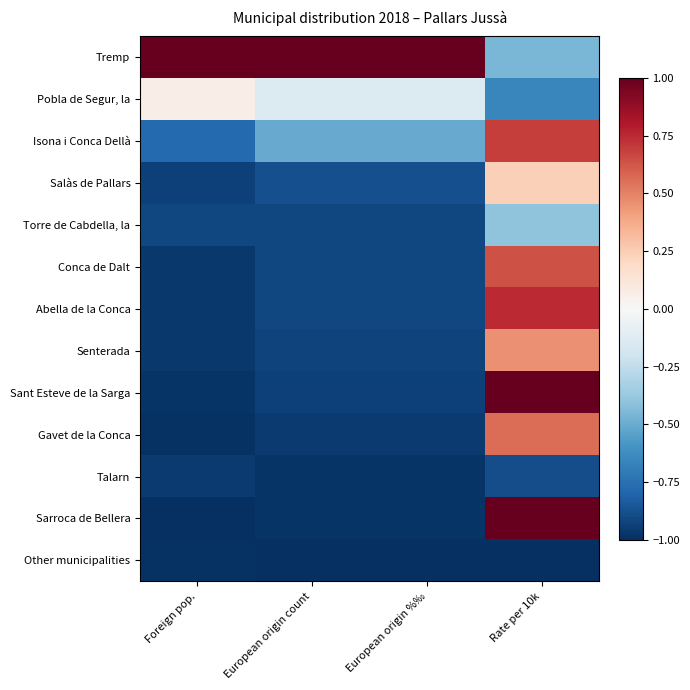

Which series has the largest range (max minus min)?

Sarroca de Bellera